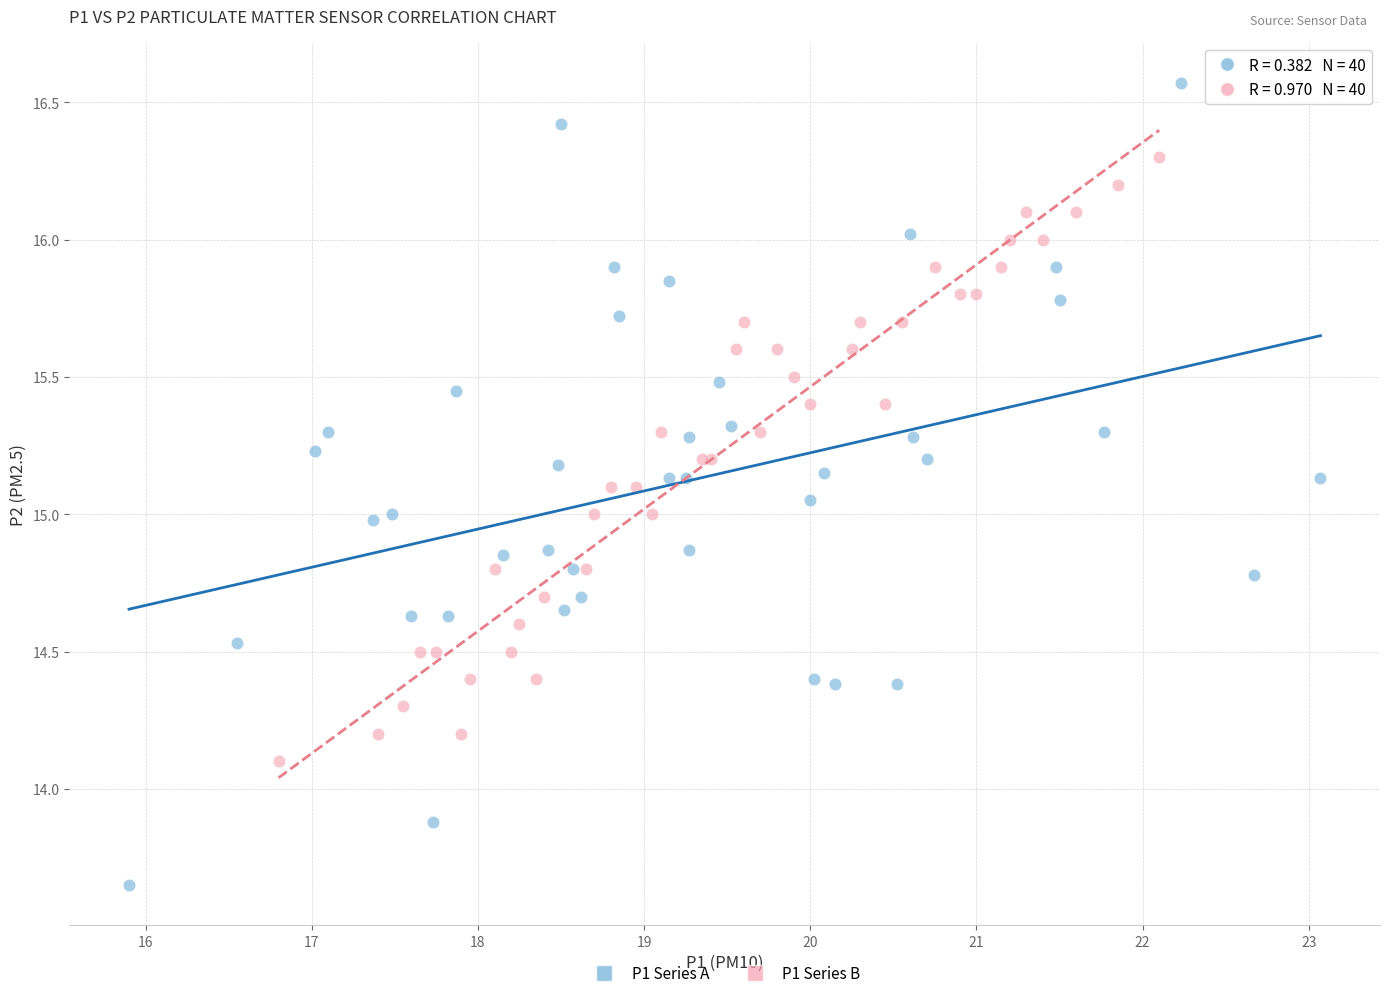

Which series reaches the minimum Y coordinate?

P1 Series A